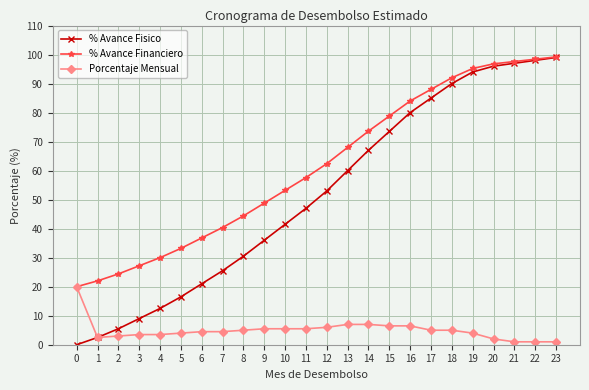

Which series has the largest total across all categories?

% Avance Financiero